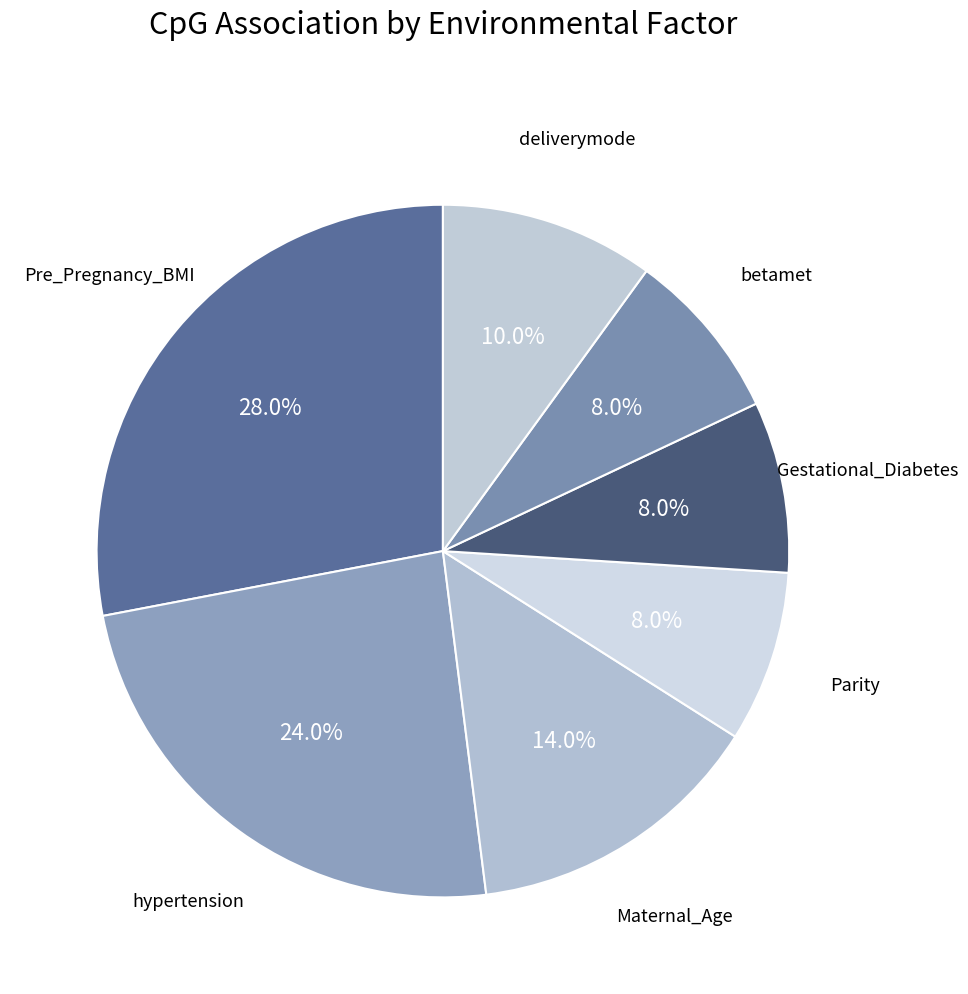

Rank the categories by value from highest to lowest.

Pre_Pregnancy_BMI, hypertension, Maternal_Age, deliverymode, Parity, Gestational_Diabetes, betamet